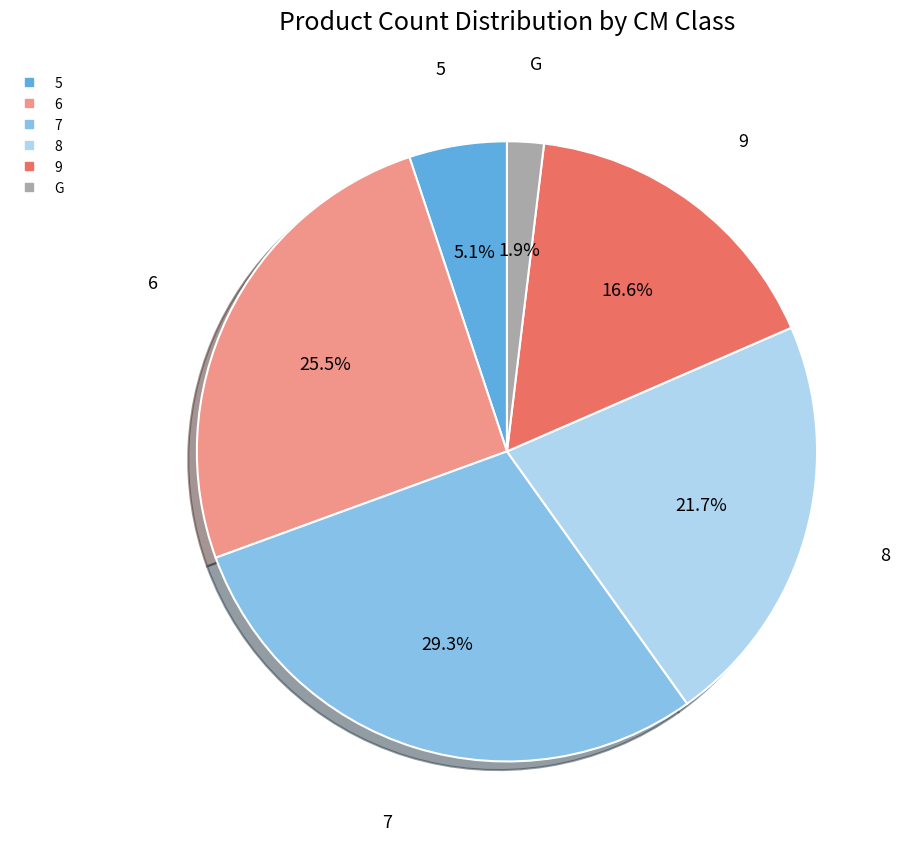

Count the number of slices in the pie.

6